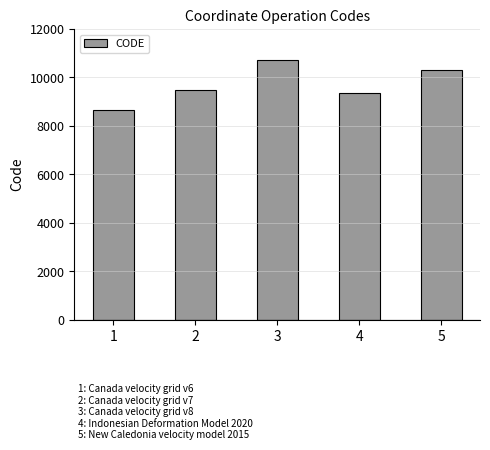

List the labels in order of value, largest first.

3, 5, 2, 4, 1